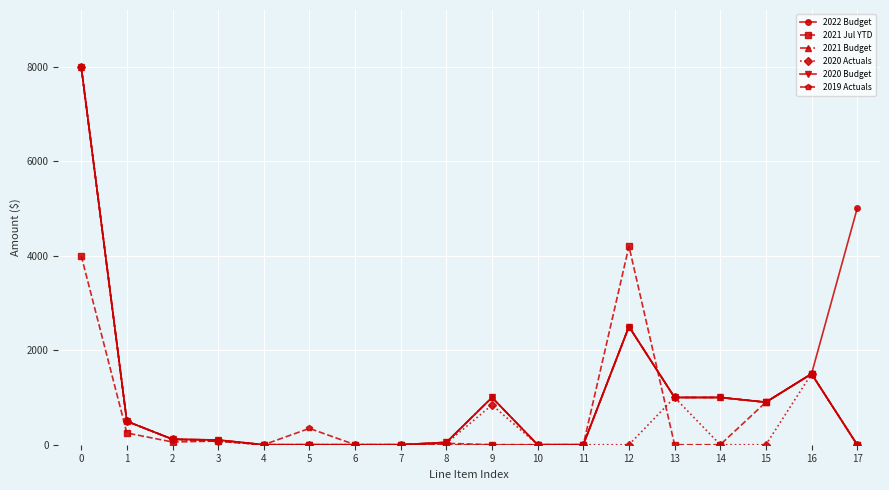

Is this an area chart (filled region under the line)?

No